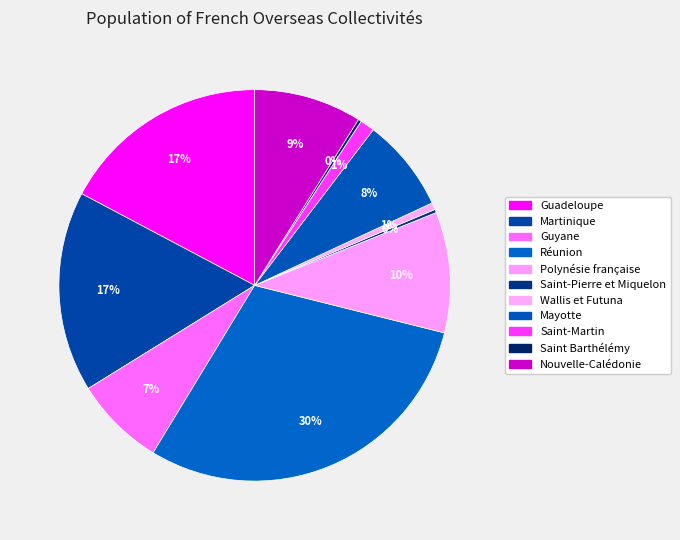

To the nearest percent, what is the combined percentage of Réunion and Saint-Martin?

31%